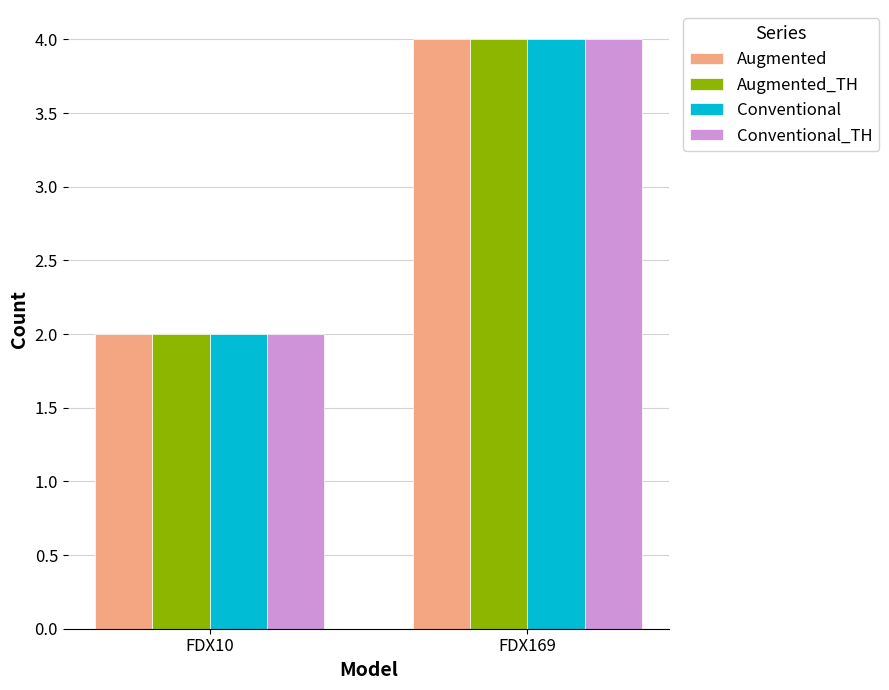

What is the greatest value displayed?

4